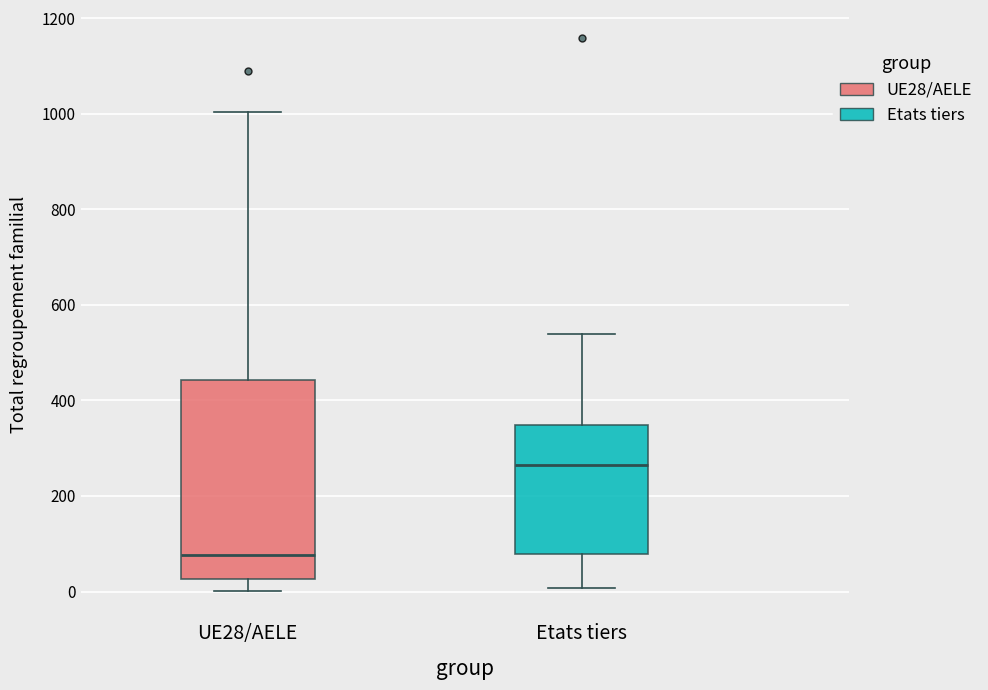

Reading left to right, read every box against the y-axis: the position of its median line, the range the box covers, and the ends of its whiskers. The values are not printed on the chart, so give them approximately, as read against the axis.

UE28/AELE: median 80, box 20 to 440, whiskers 0 to 1000
Etats tiers: median 260, box 80 to 340, whiskers 0 to 540